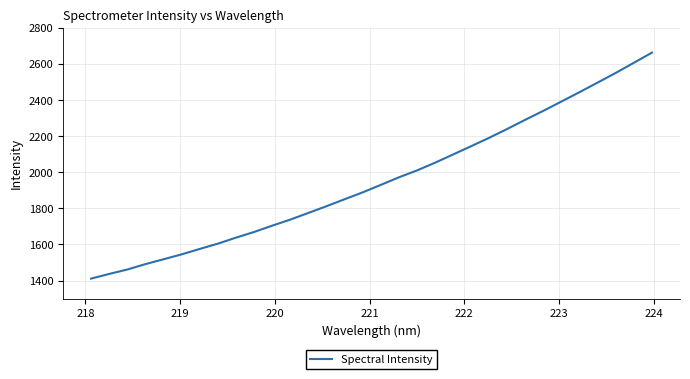

What is the difference between the maximum and minimum values?

1251.0